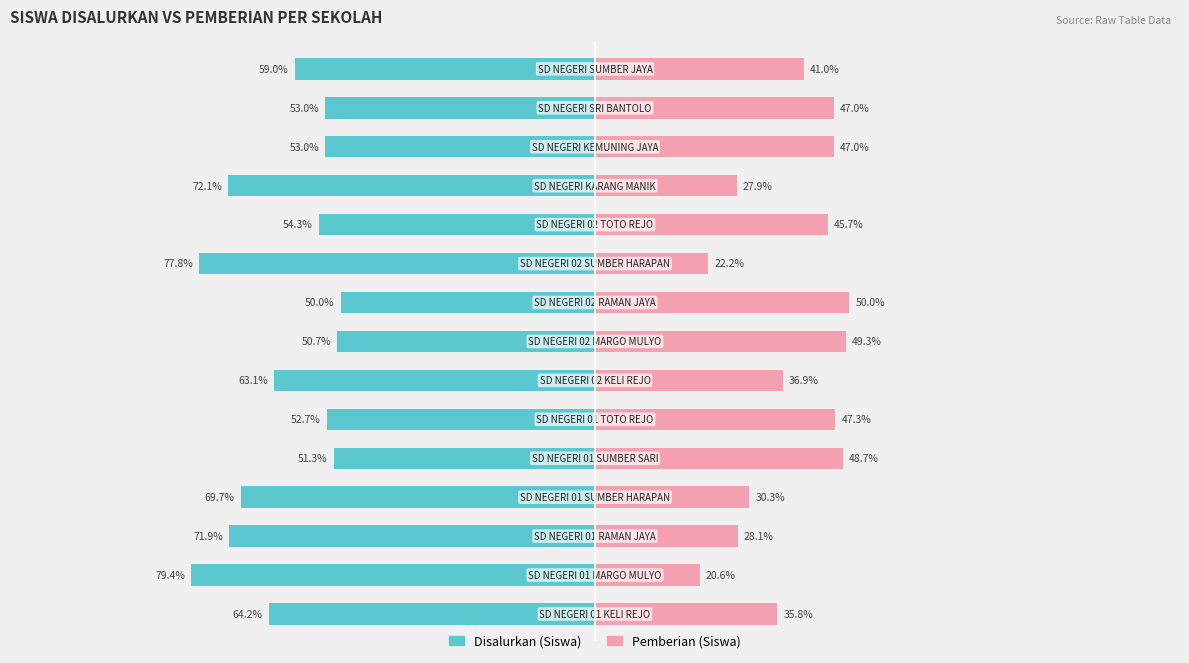

True or false: Pemberian (Siswa) has a value of 76.0 at 13.

False